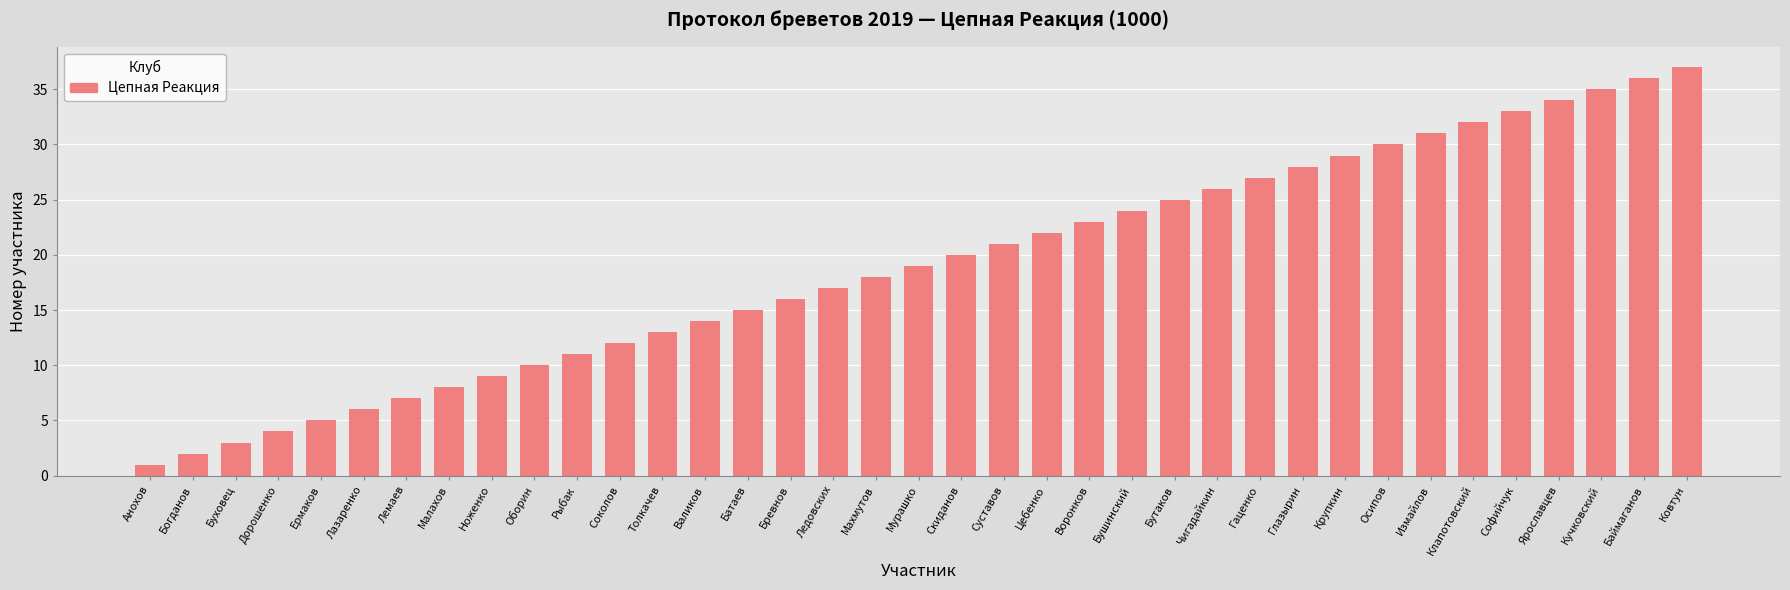

What is the approximate value at Лемаев?

7